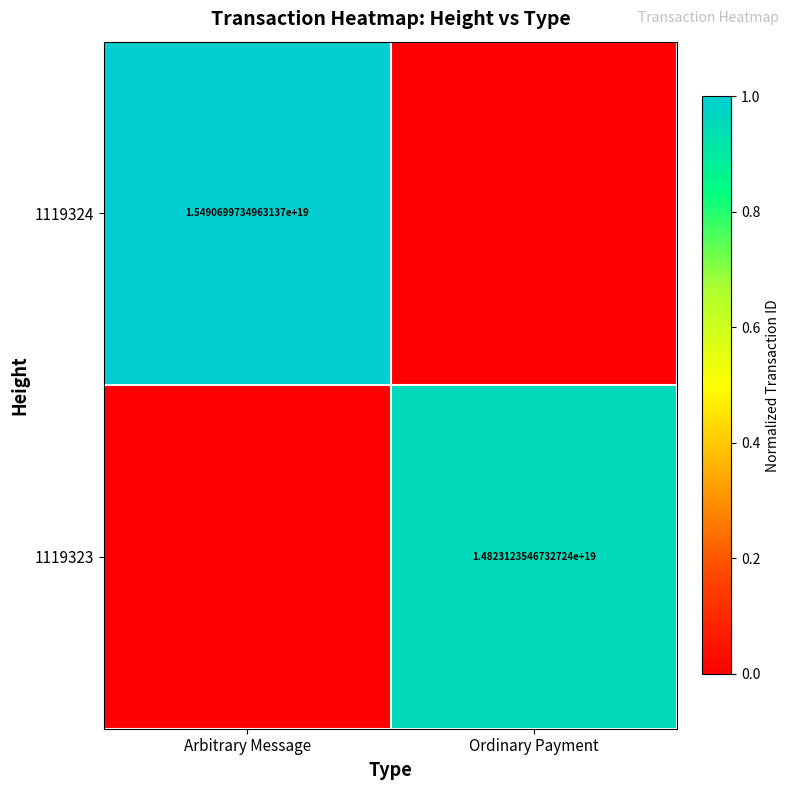

Is the value of 1119323 at Ordinary Payment greater than the value of 1119324 at Arbitrary Message?

No